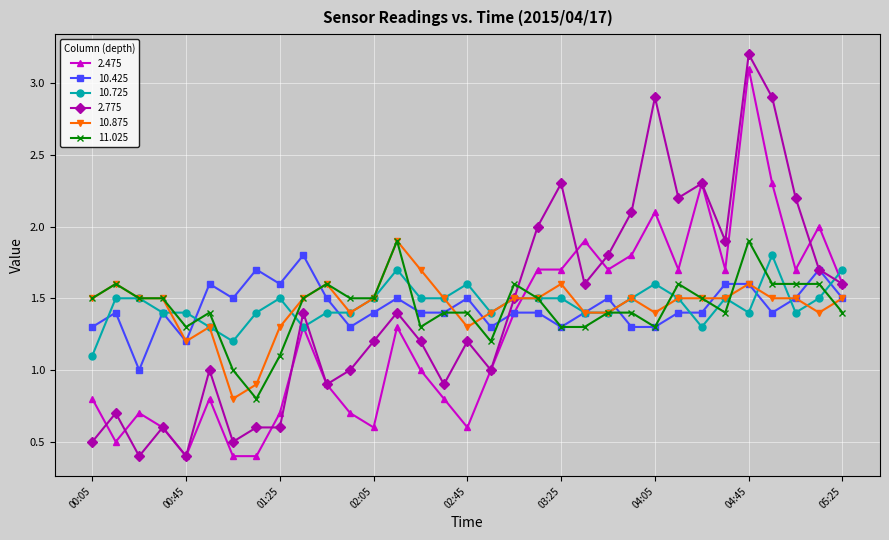

Reading left to right, list all the values displayed in this chart.

2.475: 0.8	0.5	0.7	0.6	0.4	0.8	0.4	0.4	0.7	1.3	0.9	0.7	0.6	1.3	1.0	0.8	0.6	1.0	1.4	1.7	1.7	1.9	1.7	1.8	2.1	1.7	2.3	1.7	3.1	2.3	1.7	2.0	1.6
10.425: 1.3	1.4	1.0	1.4	1.2	1.6	1.5	1.7	1.6	1.8	1.5	1.3	1.4	1.5	1.4	1.4	1.5	1.3	1.4	1.4	1.3	1.4	1.5	1.3	1.3	1.4	1.4	1.6	1.6	1.4	1.5	1.7	1.5
10.725: 1.1	1.5	1.5	1.4	1.4	1.3	1.2	1.4	1.5	1.3	1.4	1.4	1.5	1.7	1.5	1.5	1.6	1.4	1.5	1.5	1.5	1.4	1.4	1.5	1.6	1.5	1.3	1.5	1.4	1.8	1.4	1.5	1.7
2.775: 0.5	0.7	0.4	0.6	0.4	1.0	0.5	0.6	0.6	1.4	0.9	1.0	1.2	1.4	1.2	0.9	1.2	1.0	1.5	2.0	2.3	1.6	1.8	2.1	2.9	2.2	2.3	1.9	3.2	2.9	2.2	1.7	1.6
10.875: 1.5	1.6	1.5	1.5	1.2	1.3	0.8	0.9	1.3	1.5	1.6	1.4	1.5	1.9	1.7	1.5	1.3	1.4	1.5	1.5	1.6	1.4	1.4	1.5	1.4	1.5	1.5	1.5	1.6	1.5	1.5	1.4	1.5
11.025: 1.5	1.6	1.5	1.5	1.3	1.4	1.0	0.8	1.1	1.5	1.6	1.5	1.5	1.9	1.3	1.4	1.4	1.2	1.6	1.5	1.3	1.3	1.4	1.4	1.3	1.6	1.5	1.4	1.9	1.6	1.6	1.6	1.4